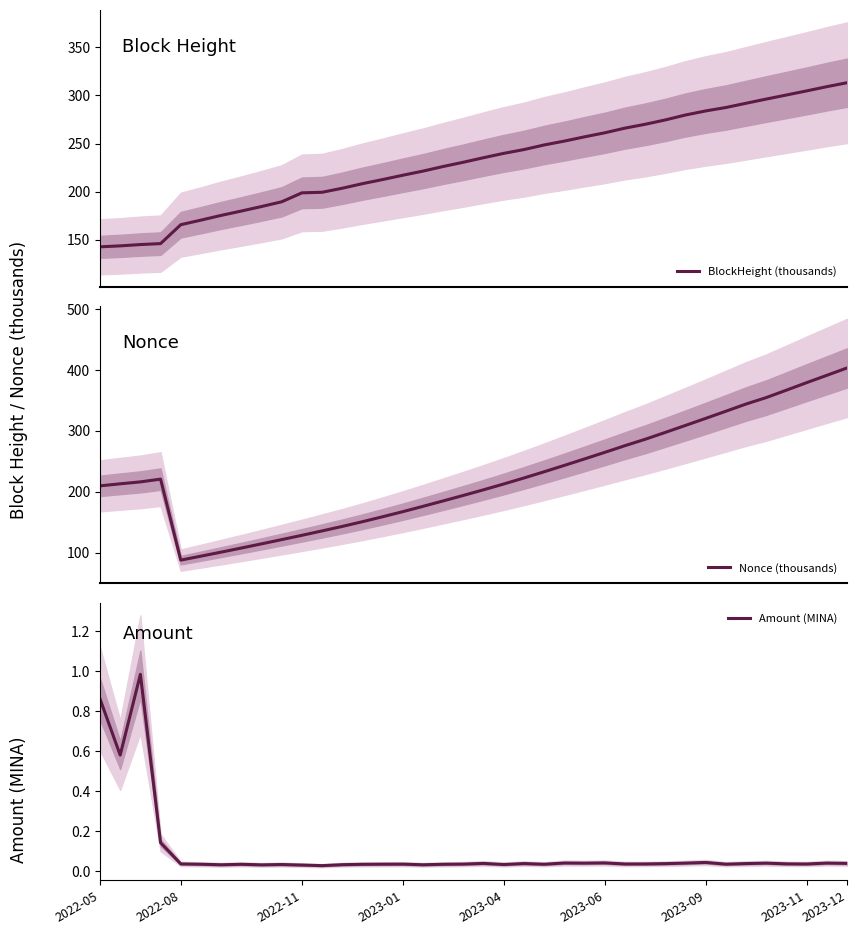

Reading left to right, list all the values displayed in this chart.

BlockHeight (thousands): 142.7	143.7	145.1	146.1	165.7	170.4	175.4	179.9	184.6	189.5	198.8	199.4	203.6	208.3	212.6	217.1	221.4	226.1	230.6	235.3	239.8	243.7	248.5	252.5	256.9	261.1	266.0	270.0	274.5	279.6	283.8	287.4	291.8	296.2	300.4	304.6	309.0	313.1
Nonce (thousands): 209.5	212.9	216.1	220.6	87.5	94.0	100.6	107.4	114.2	121.2	128.3	135.5	142.9	150.6	158.8	167.1	175.9	184.8	193.8	203.1	212.6	222.5	232.7	243.2	253.8	264.6	275.6	286.0	297.4	308.8	320.4	332.2	344.0	354.6	366.8	379.1	391.2	403.3
Amount (MINA): 0.9	0.6	1.0	0.1	0.0	0.0	0.0	0.0	0.0	0.0	0.0	0.0	0.0	0.0	0.0	0.0	0.0	0.0	0.0	0.0	0.0	0.0	0.0	0.0	0.0	0.0	0.0	0.0	0.0	0.0	0.0	0.0	0.0	0.0	0.0	0.0	0.0	0.0